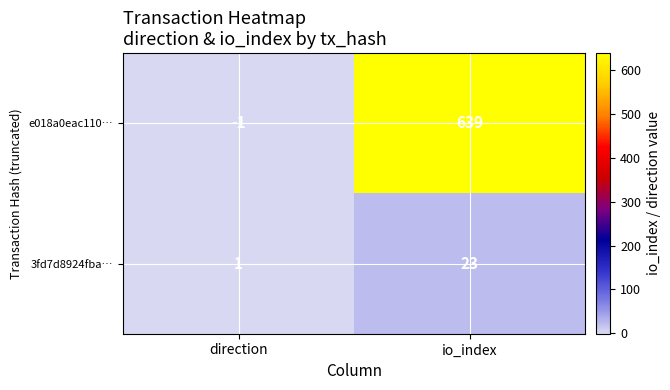

What is the sum of all e018a0eac110… values?

638